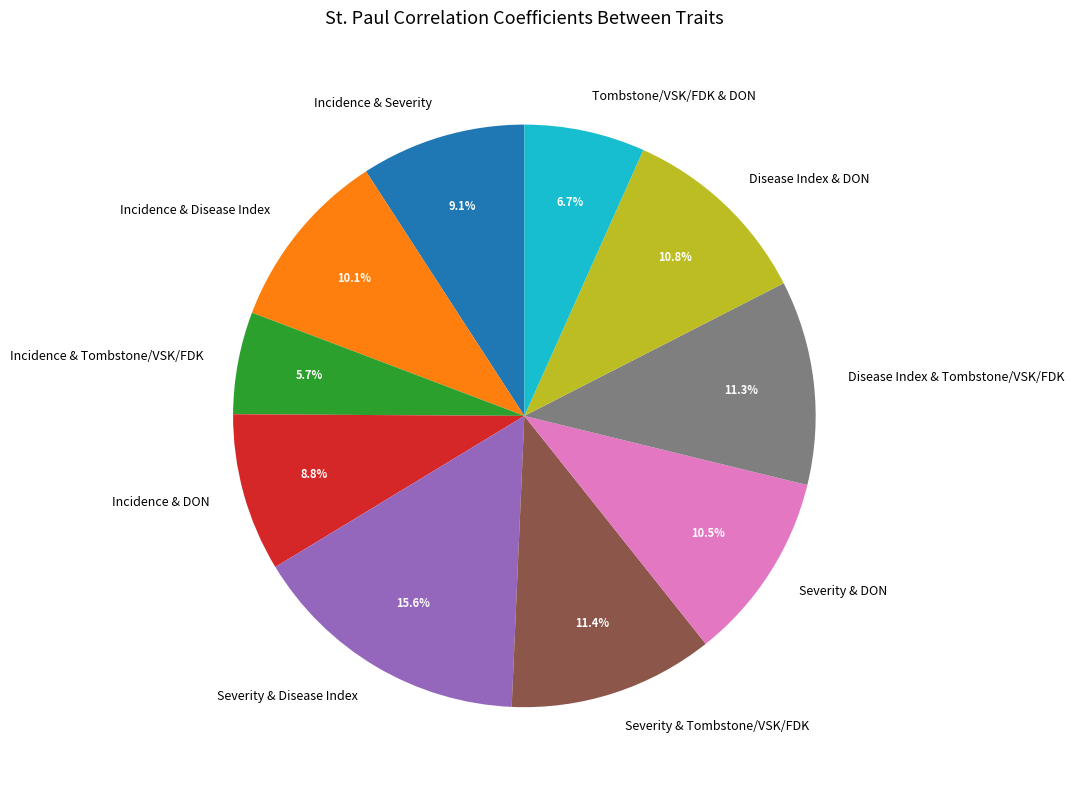

Which category has the smallest portion of the pie?

Incidence & Tombstone/VSK/FDK